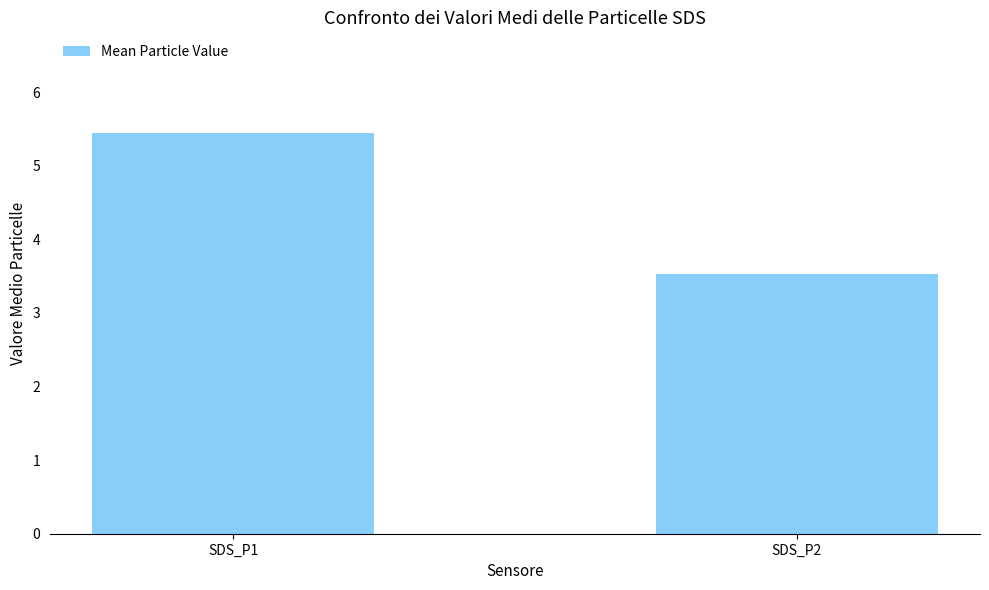

How many values are between 3 and 5?

1